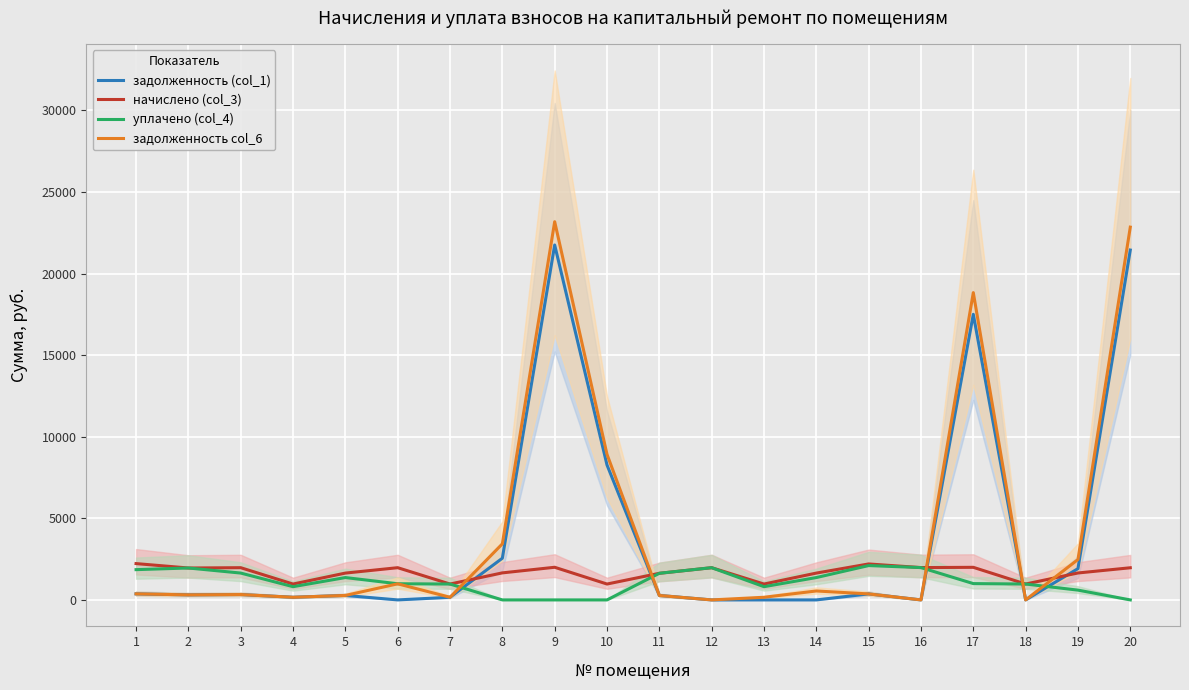

What is the average value of the начислено (col_3) series?

1667.5